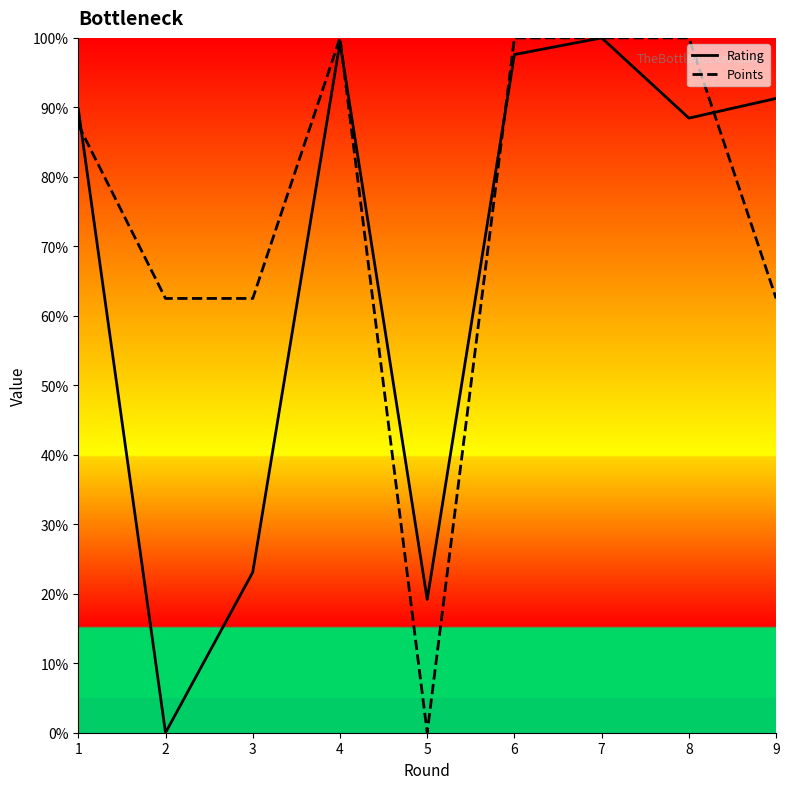

What are all the series names shown in the legend?

Rating, Points